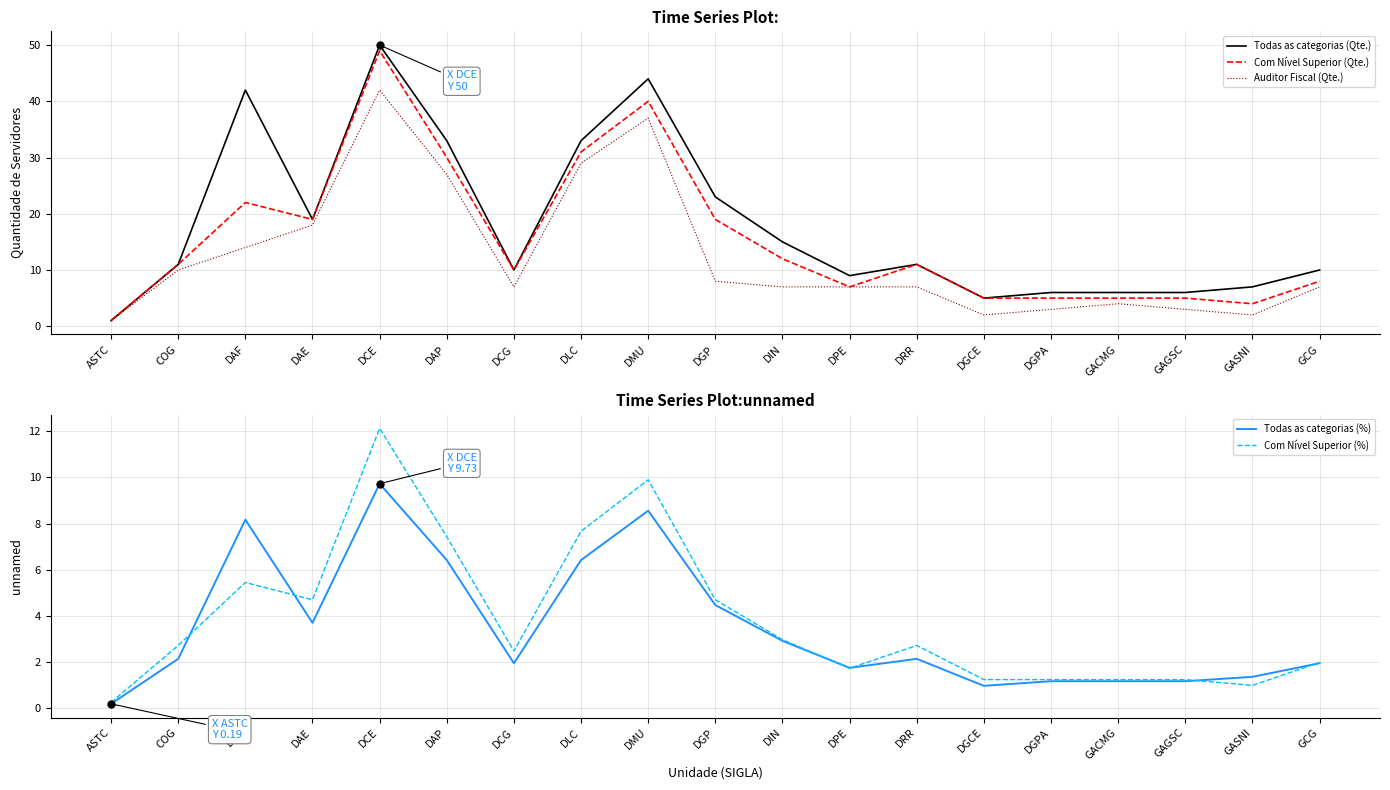

Is it true that Todas as categorias (Qte.) equals 7.0 at GASNI?

True